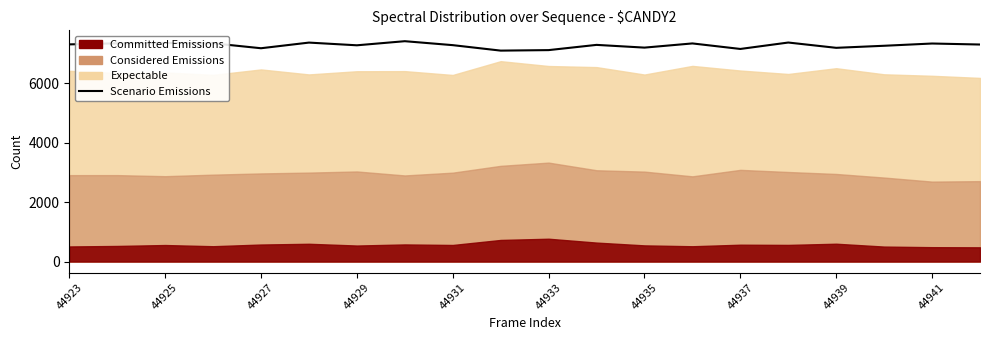

Reading right to left, what are all the values shown in this chart?

7300	7334	7258	7189	7367	7151	7337	7196	7288	7112	7095	7279	7412	7274	7365	7175	7341	7352	7340	7305